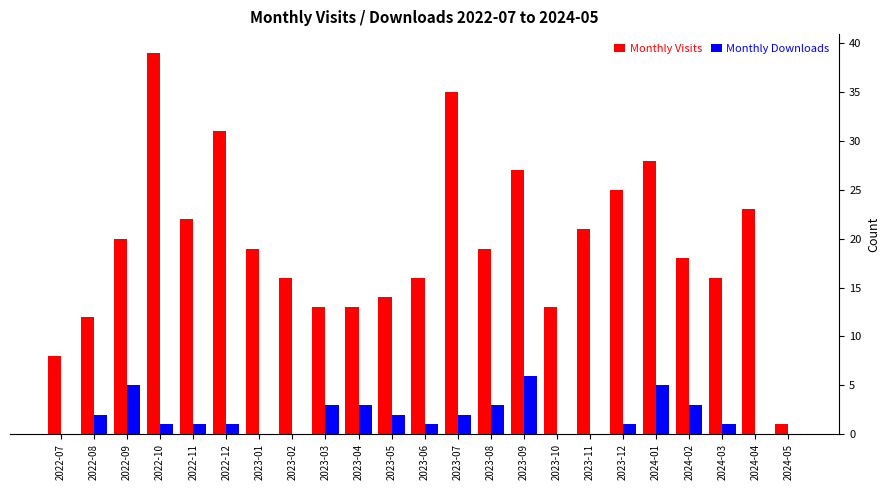

Reading right to left, list all the values displayed in this chart.

Monthly Visits: 1	23	16	18	28	25	21	13	27	19	35	16	14	13	13	16	19	31	22	39	20	12	8
Monthly Downloads: 0	0	1	3	5	1	0	0	6	3	2	1	2	3	3	0	0	1	1	1	5	2	0